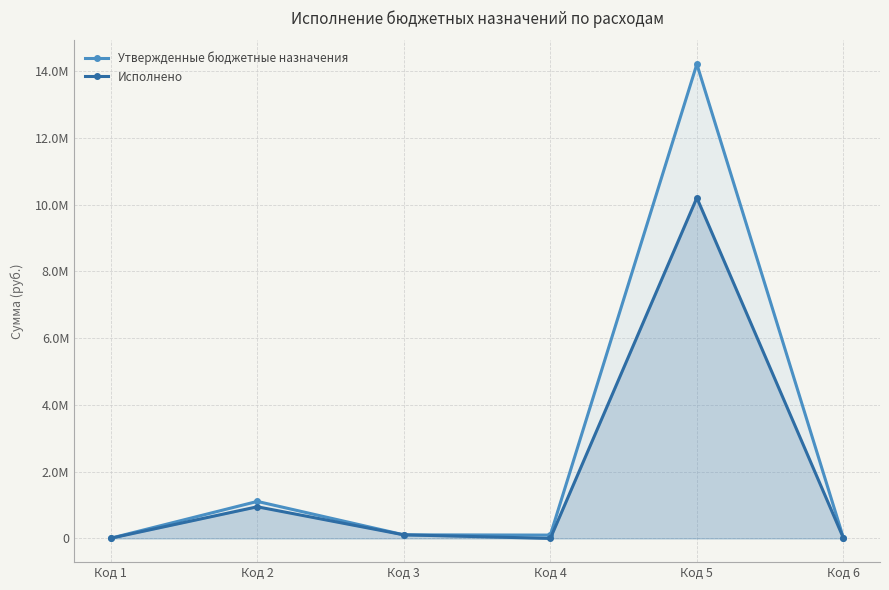

Rank the series by their average value, from lowest to highest.

Исполнено, Утвержденные бюджетные назначения